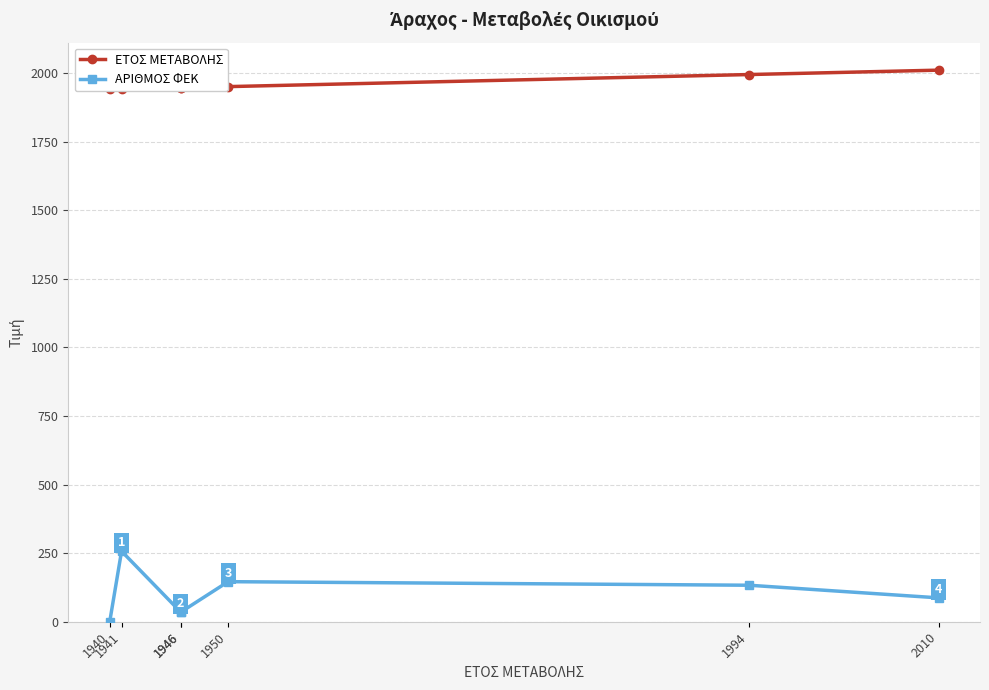

At which label does ΑΡΙΘΜΟΣ ΦΕΚ reach its peak?

1941